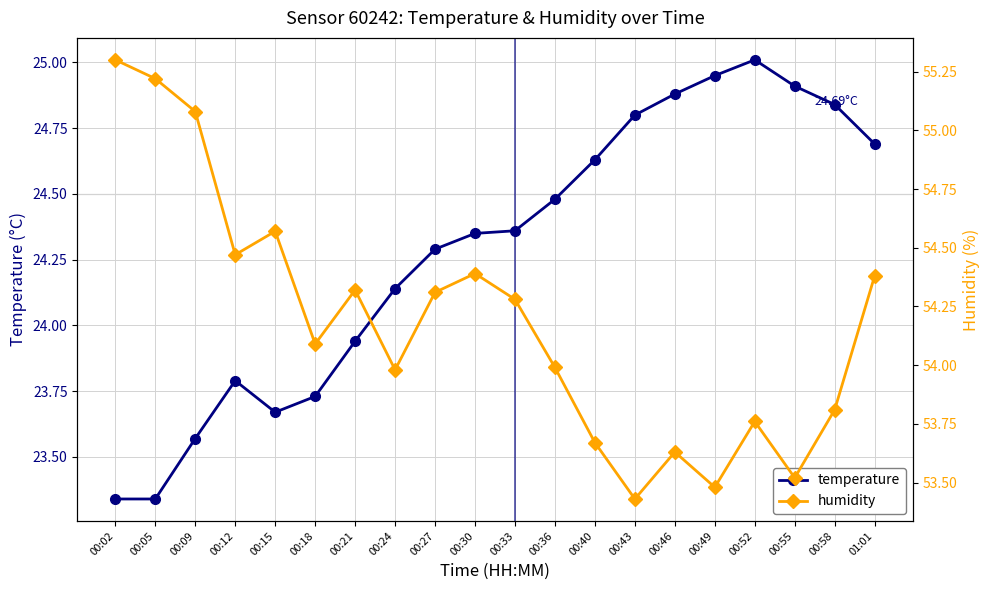

Is it true that humidity equals 54.6 at 00:15?

True